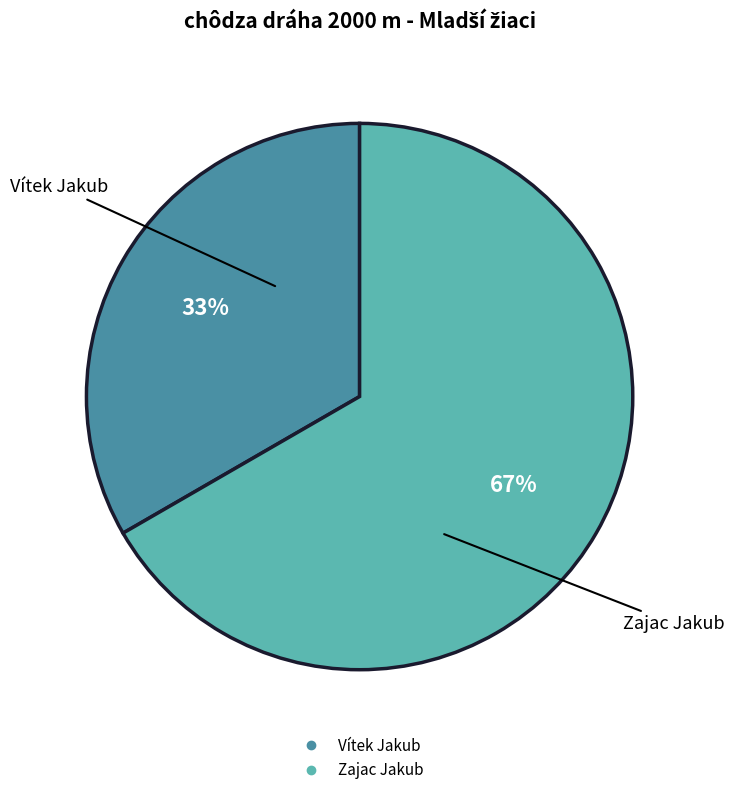

Which category has the biggest portion of the pie?

Zajac Jakub